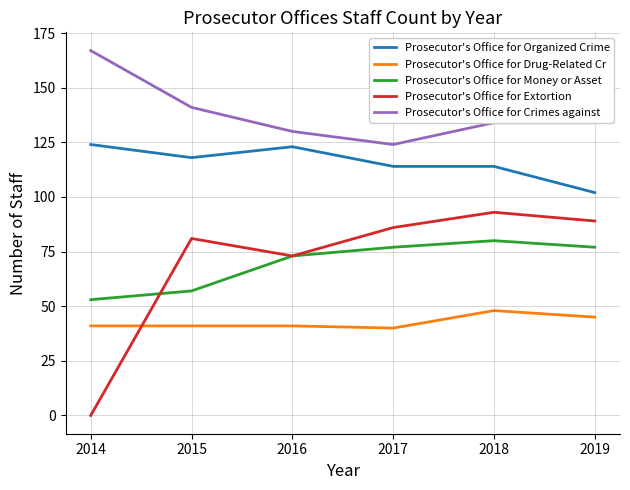

Where do Prosecutor's Office for Drug-Related Cr and Prosecutor's Office for Extortion first cross each other?

2014 and 2015